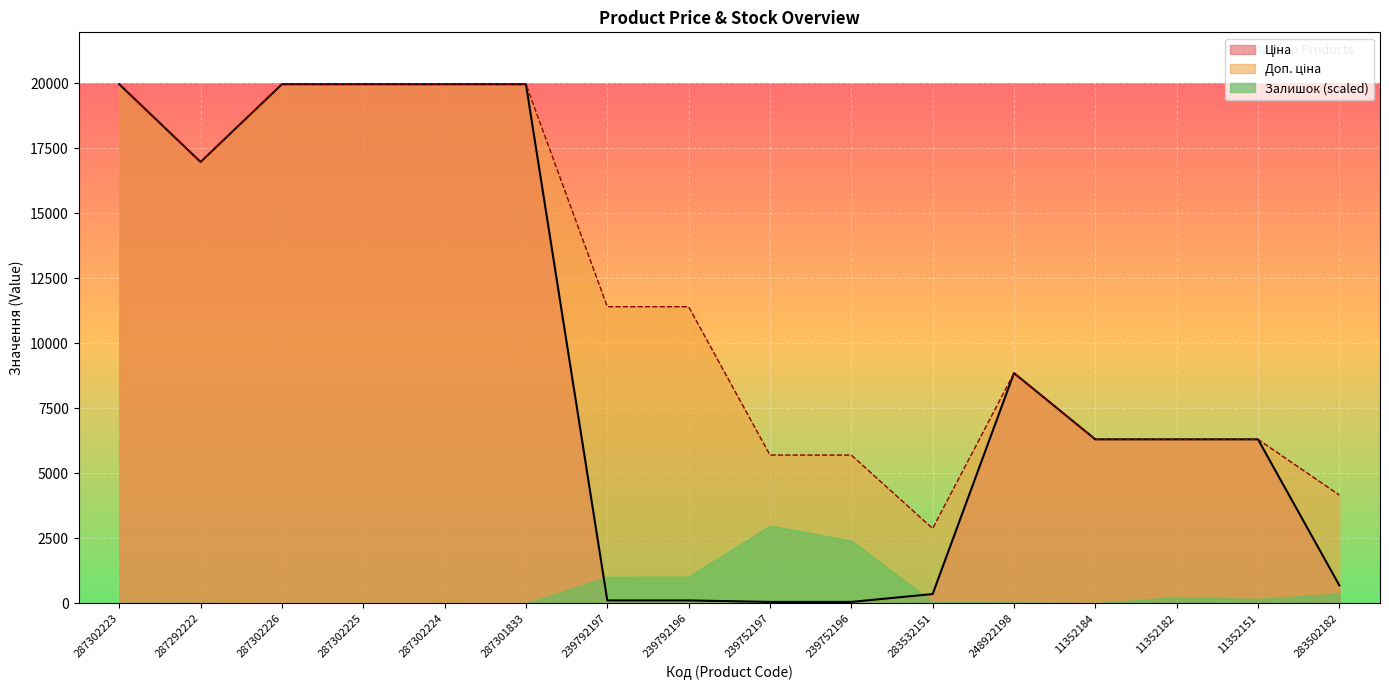

True or false: Ціна has a value of 19964.2 at 287302226.

True